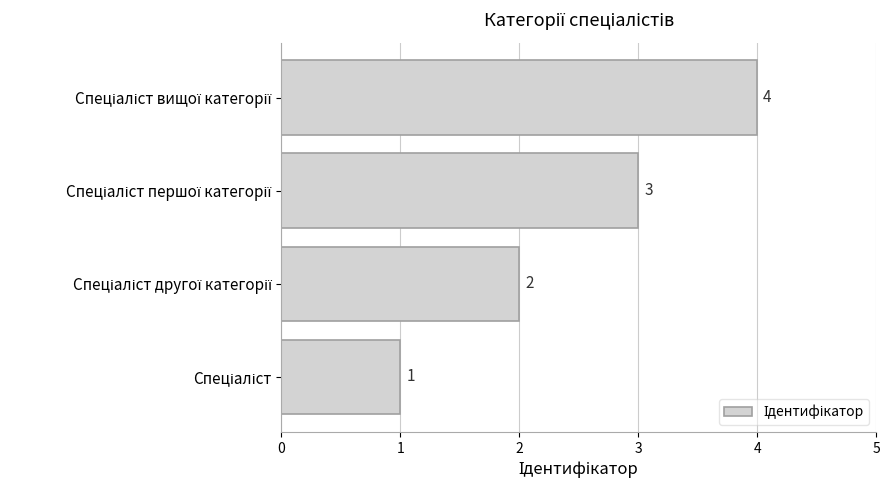

What is the difference between the maximum and minimum values?

3